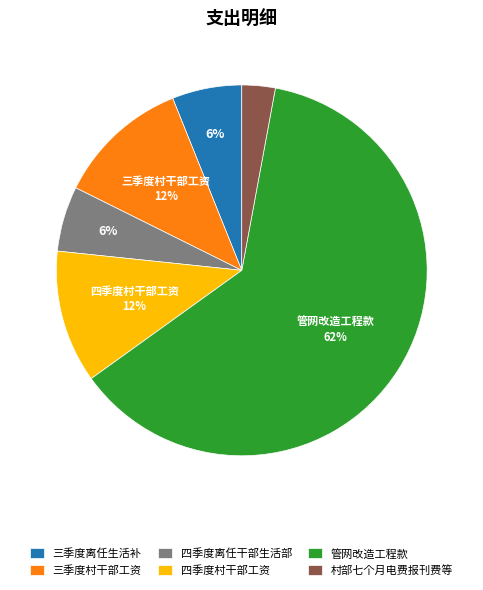

Which slice represents more than half of the pie?

管网改造工程款